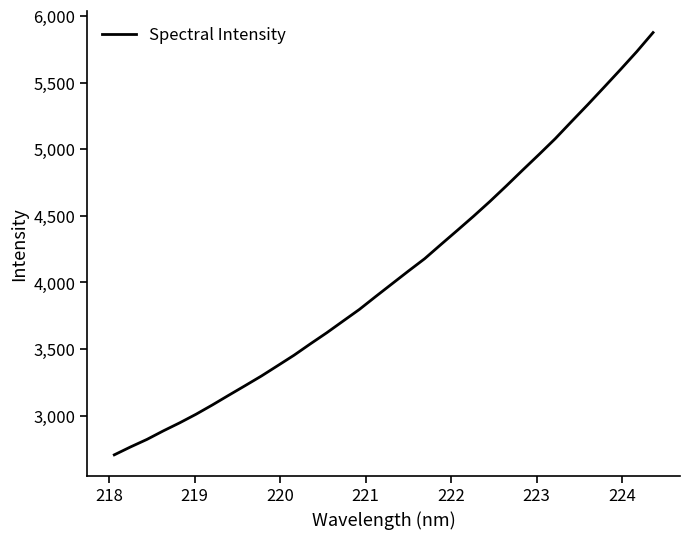

What is the difference between the maximum and minimum values?

3168.2